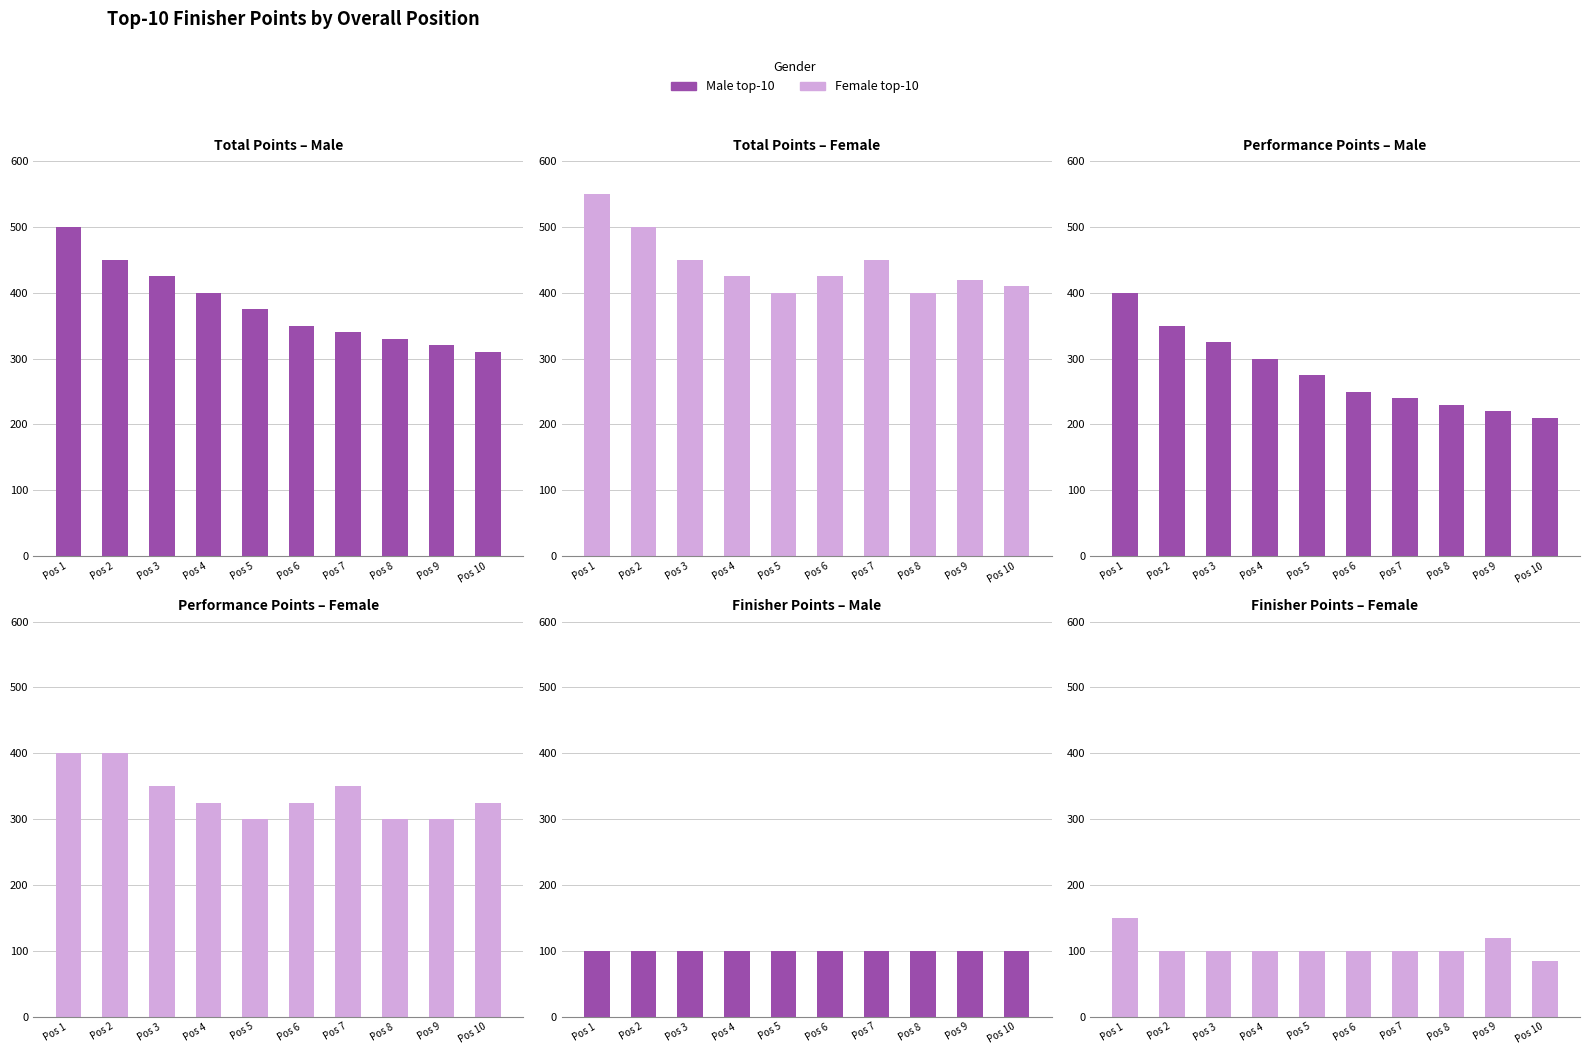

At which category is the sum across all series the highest?

Pos 1